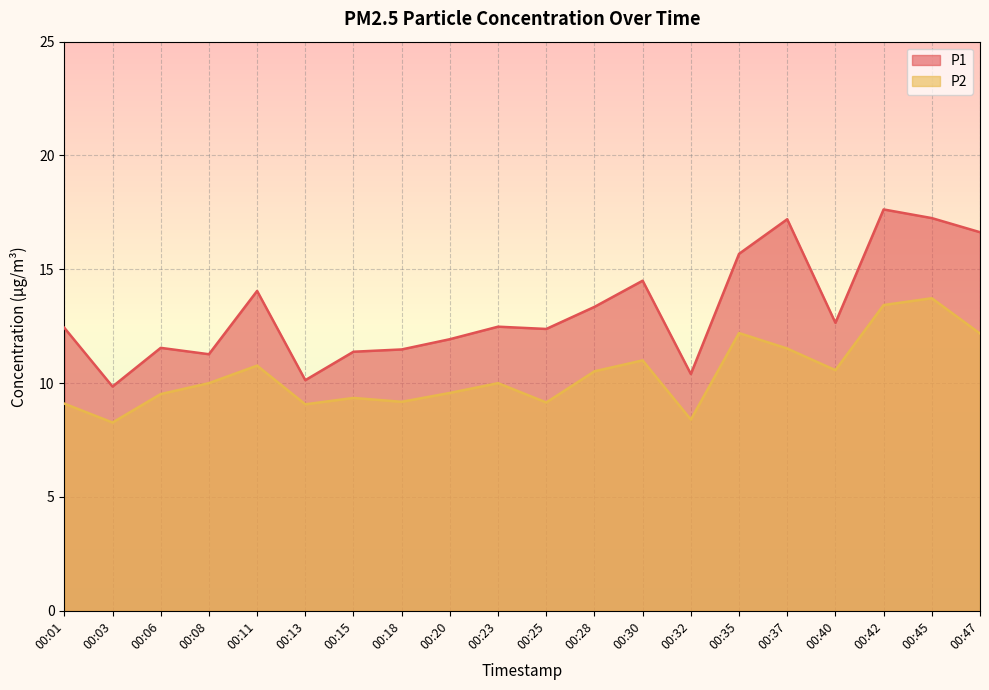

Where is P2 nearest to the value 11?

00:30